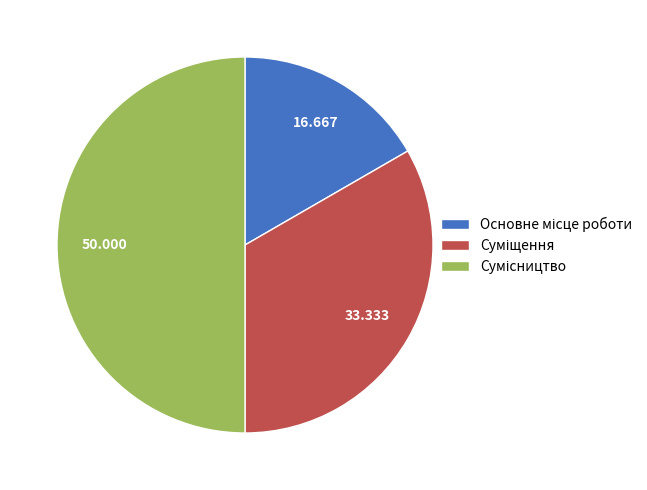

True or false: Сумісництво accounts for 50% of the total.

True